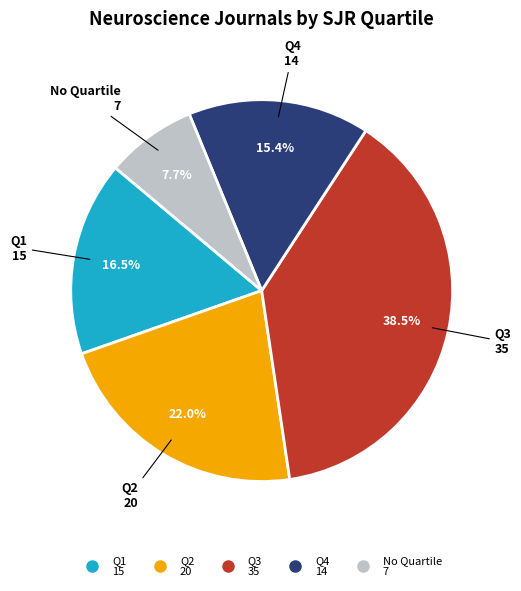

Is there any slice that represents more than half of the pie?

No